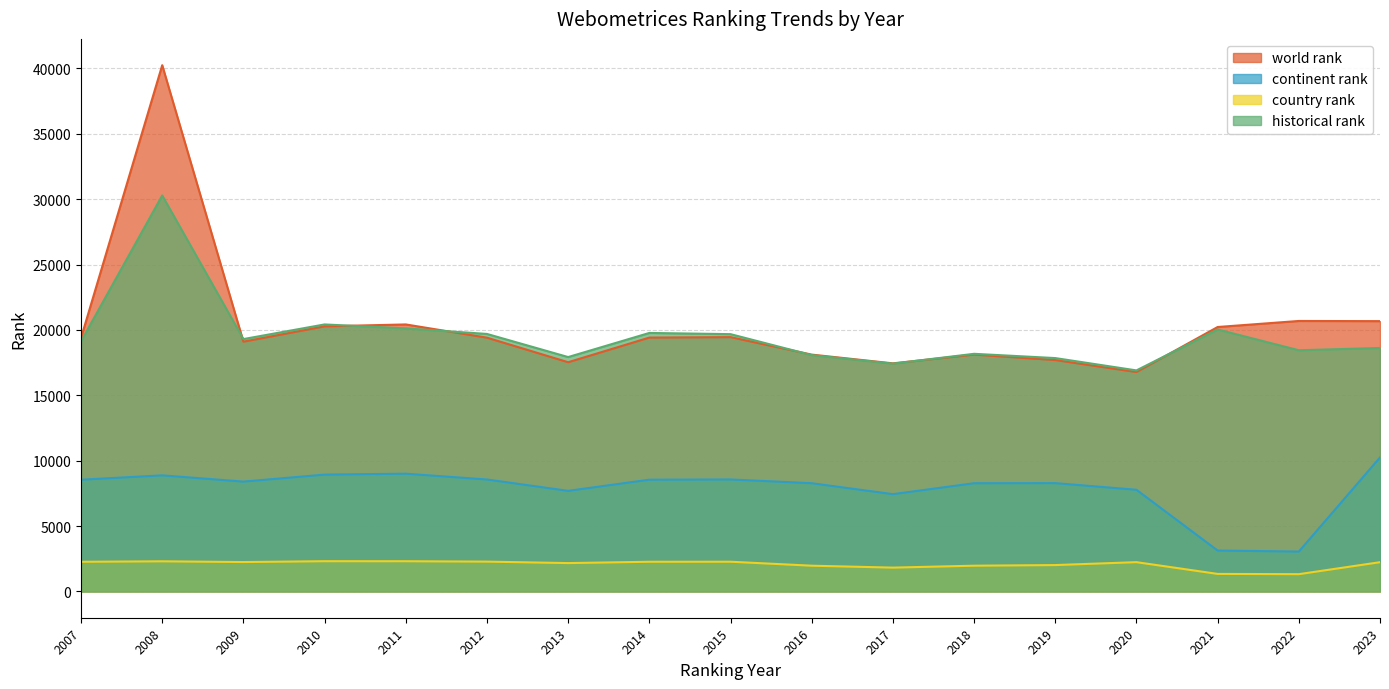

Reading left to right, extract all data points from this chart.

world rank: 19388.0	40241.0	19099.0	20272.0	20417.0	19404.0	17527.0	19411.0	19446.0	18110.0	17441.0	18111.0	17693.0	16778.0	20220.0	20682.0	20669.0
continent rank: 8543.0	8876.0	8398.0	8933.0	9003.0	8560.0	7691.0	8545.0	8562.0	8275.0	7438.0	8275.0	8281.0	7774.0	3128.0	3047.0	10246.0
country rank: 2266.0	2303.0	2246.0	2311.0	2309.0	2279.0	2167.0	2268.0	2271.0	1967.0	1820.0	1967.0	2015.0	2238.0	1339.0	1319.0	2235.0
historical rank: 19127.5	30280.0	19297.0	20417.0	20114.5	19690.0	17922.0	19766.0	19674.0	18070.5	17418.0	18170.5	17844.5	16901.5	20030.5	18443.0	18618.5